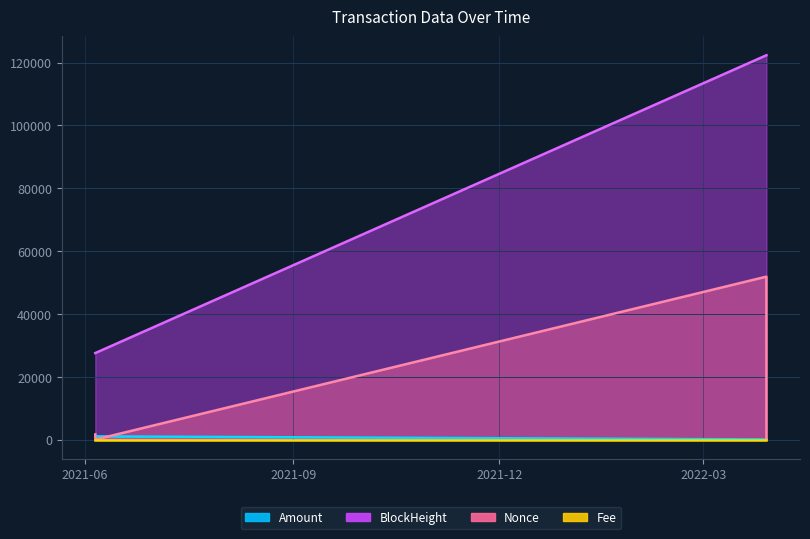

How many data points in BlockHeight are less than 122333?

2